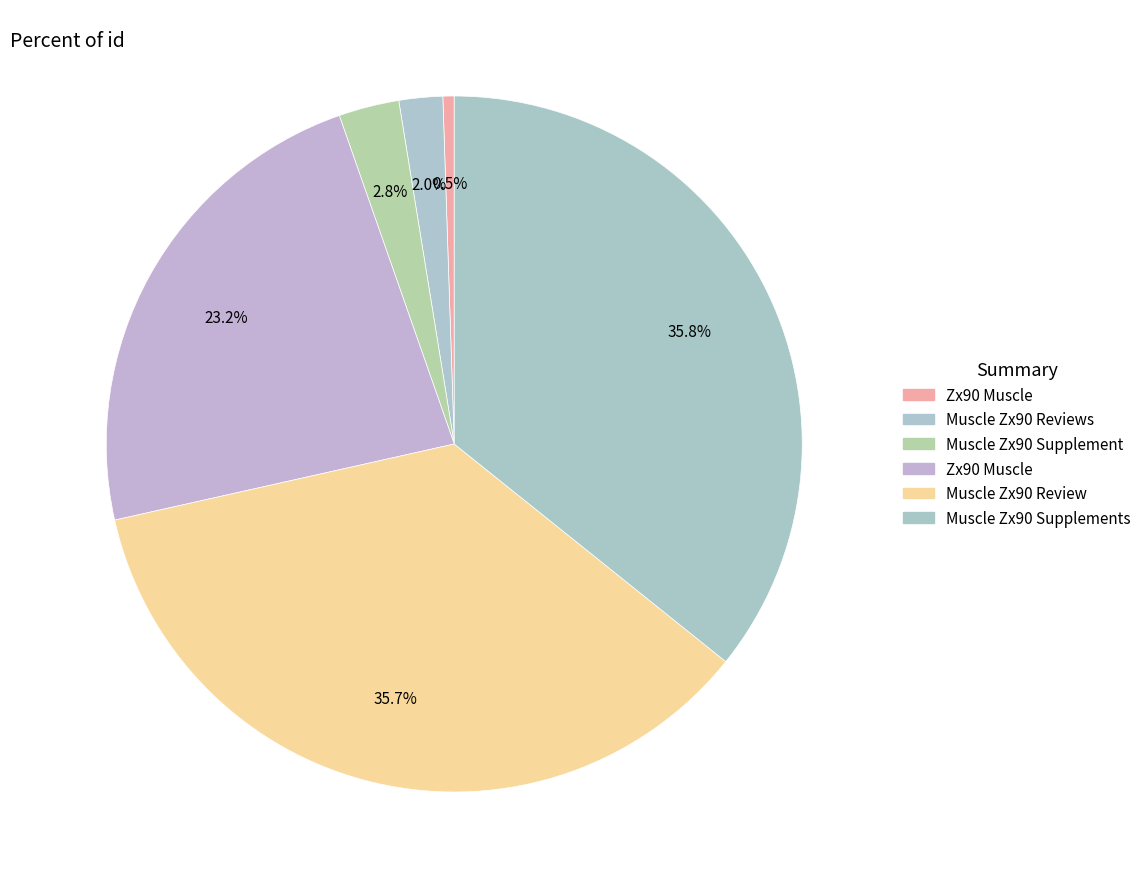

How many segments does this pie chart have?

6